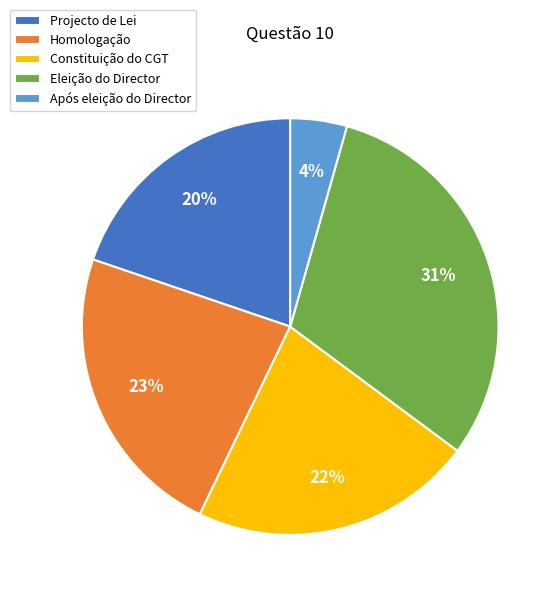

Count the number of slices in the pie.

5